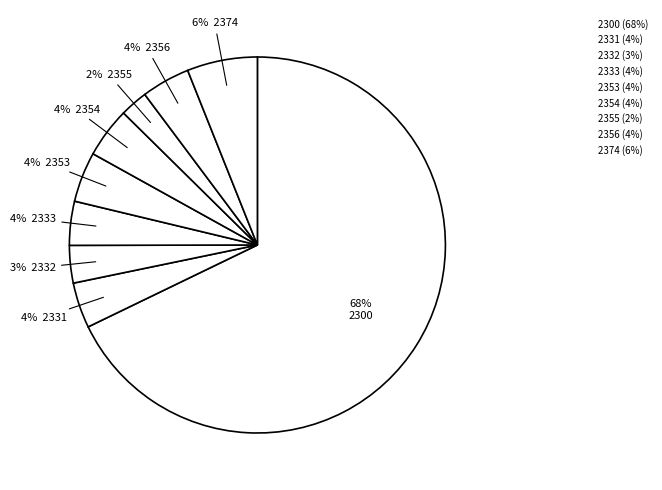

What is the majority slice?

2300